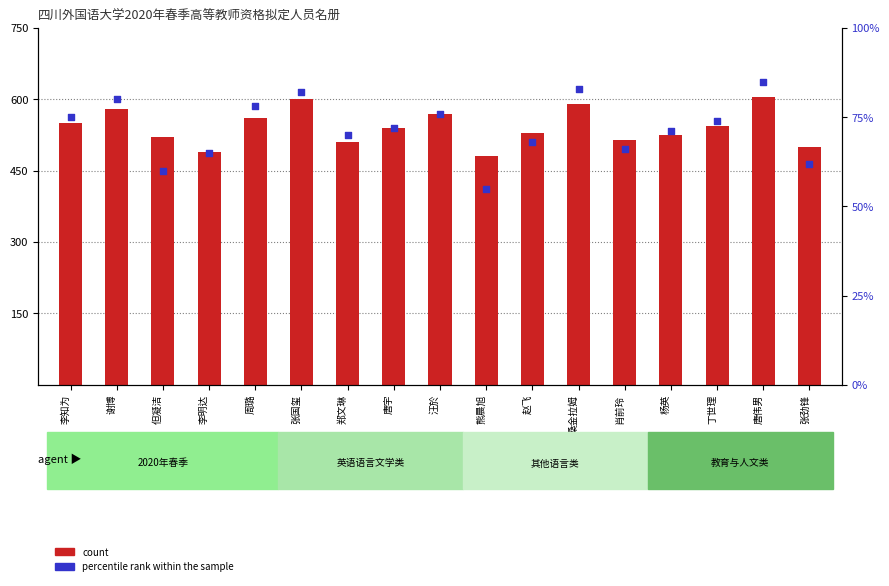

Is the value of count at 杨英 greater than the value of percentile rank within the sample at 桑金拉姆?

Yes